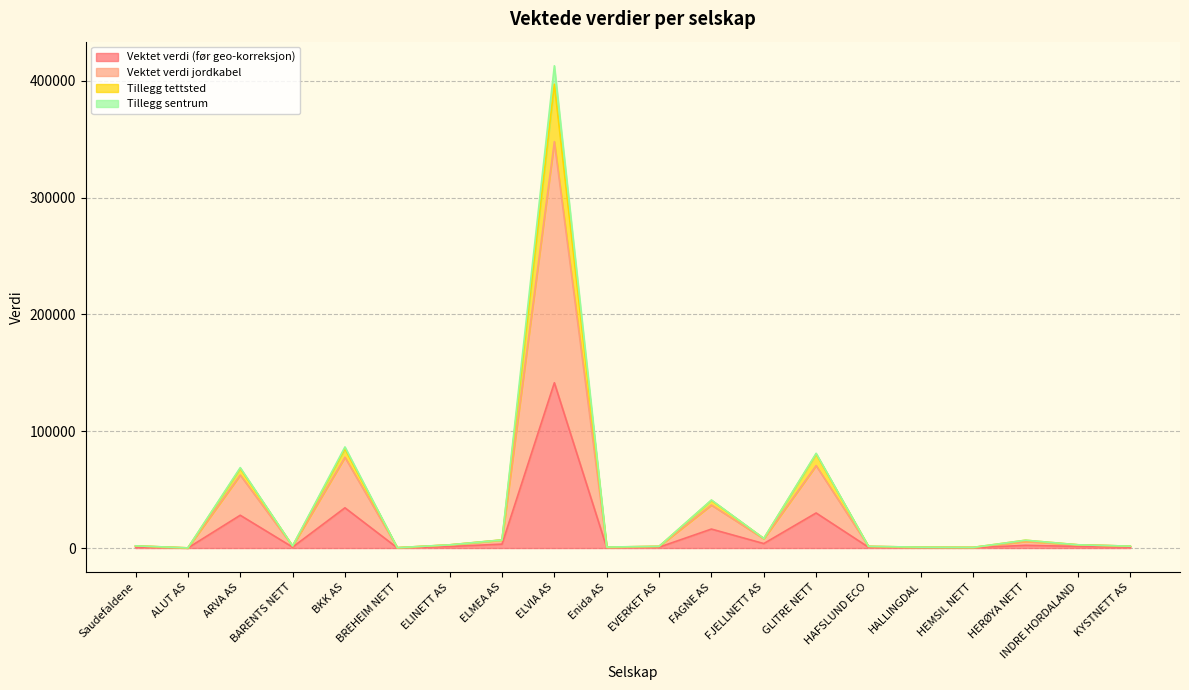

True or false: Vektet verdi (før geo-korreksjon) and Tillegg tettsted intersect in this chart.

False